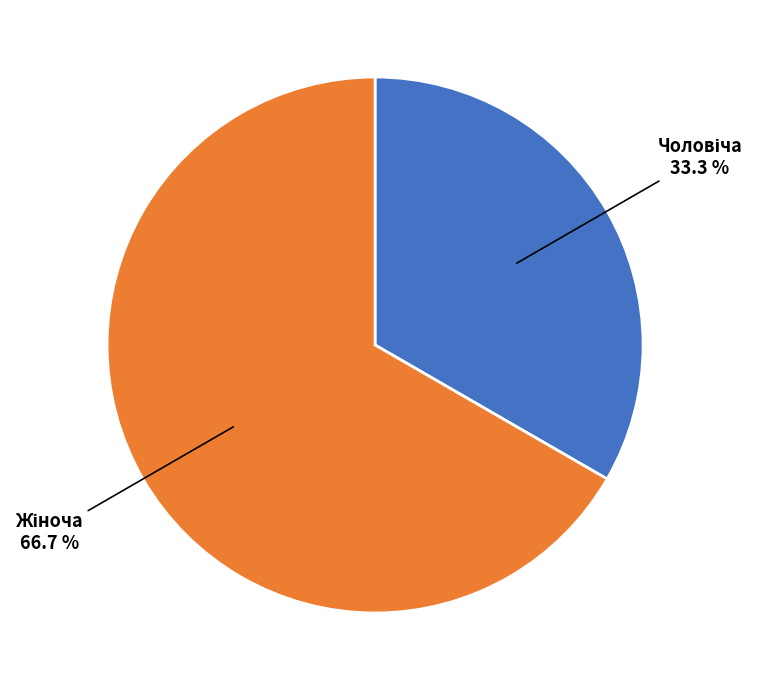

How many segments does this pie chart have?

2